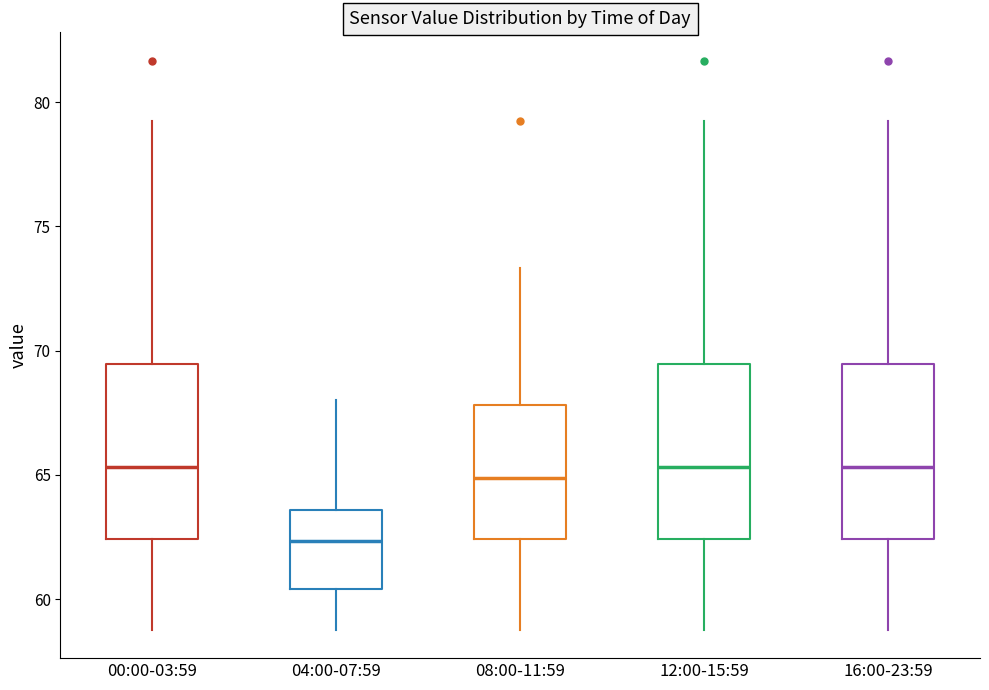

Where is the lower edge of the box for 00:00-03:59 on the y-axis? The values are not printed on the chart, so give them approximately, as read against the axis.

62.5